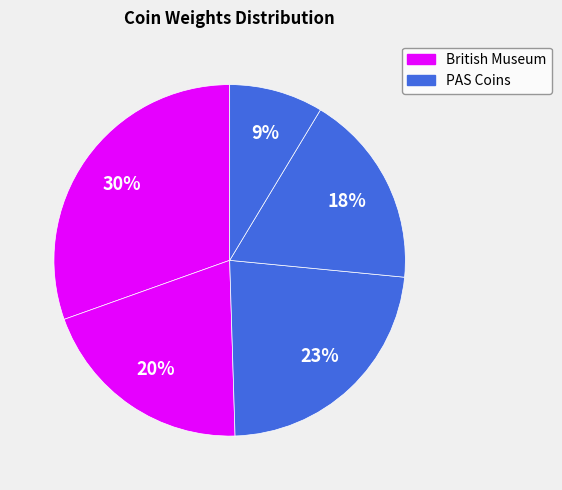

How many segments does this pie chart have?

5